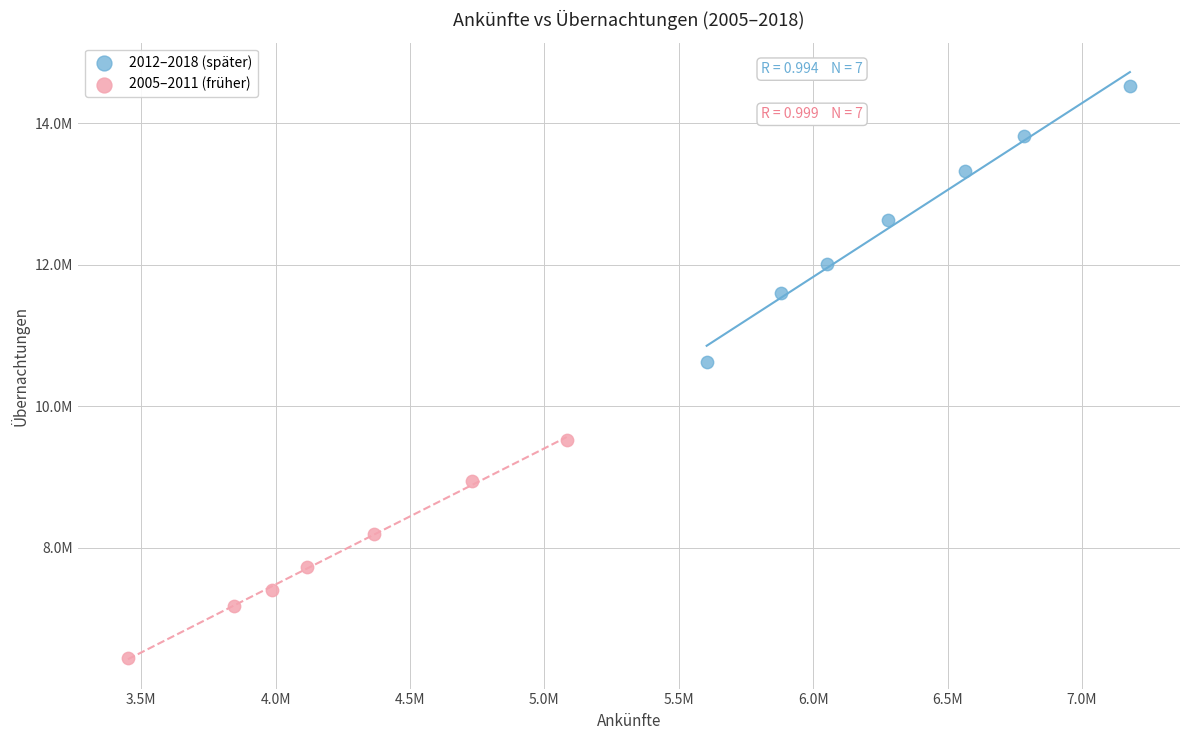

What are all the series names shown in the legend?

2012–2018 (später), 2005–2011 (früher)